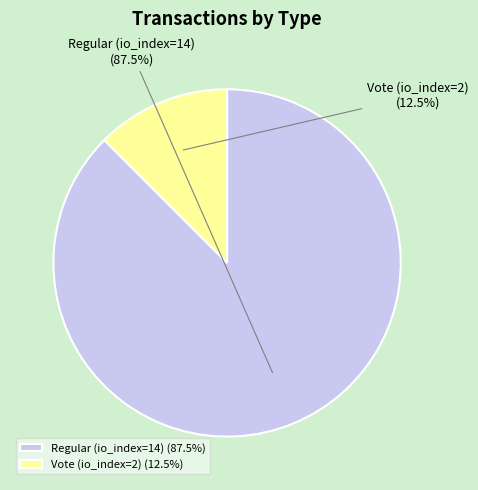

Between Regular (io_index=14) and Vote (io_index=2), which is larger?

Regular (io_index=14)